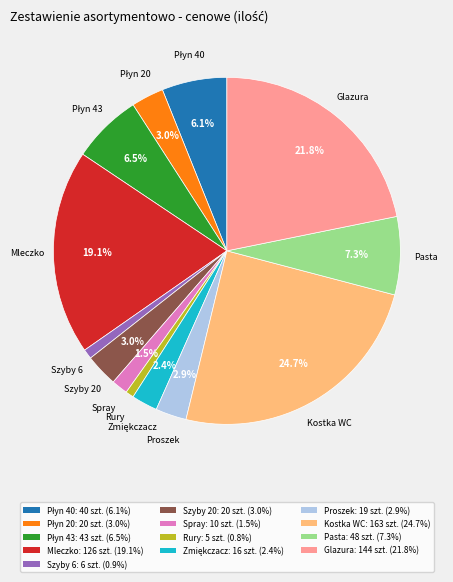

Which has a higher value, Glazura: 144 szt. (21.8%) or Spray: 10 szt. (1.5%)?

Glazura: 144 szt. (21.8%)